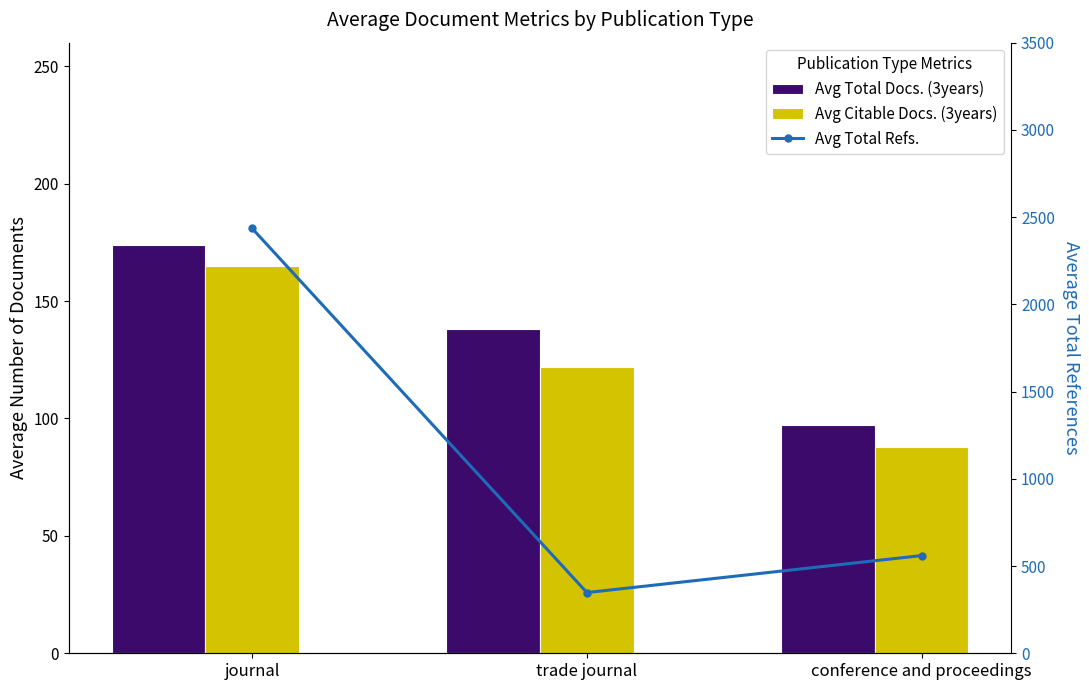

What is the maximum value shown in the chart?

2435